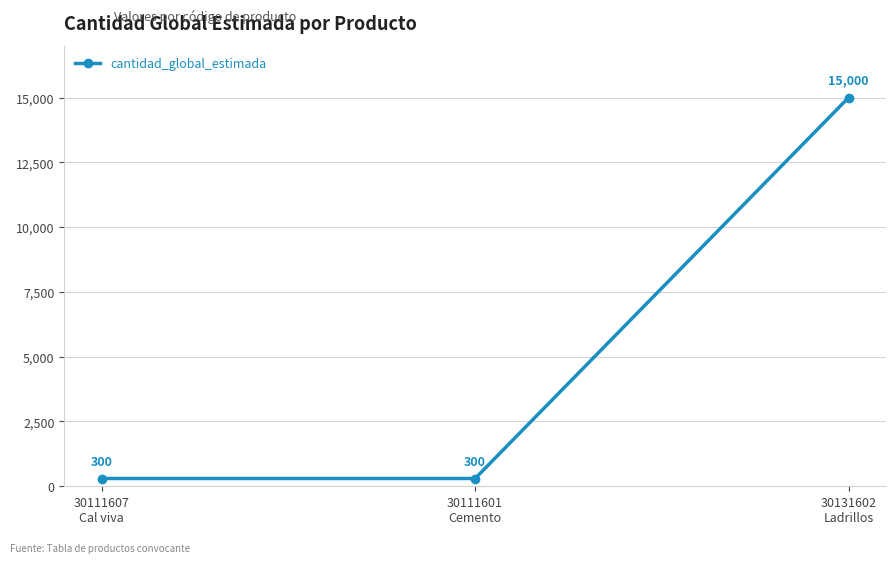

Reading left to right, transcribe all the data shown in this chart.

30111607
Cal viva=300	30111601
Cemento=300	30131602
Ladrillos=15000